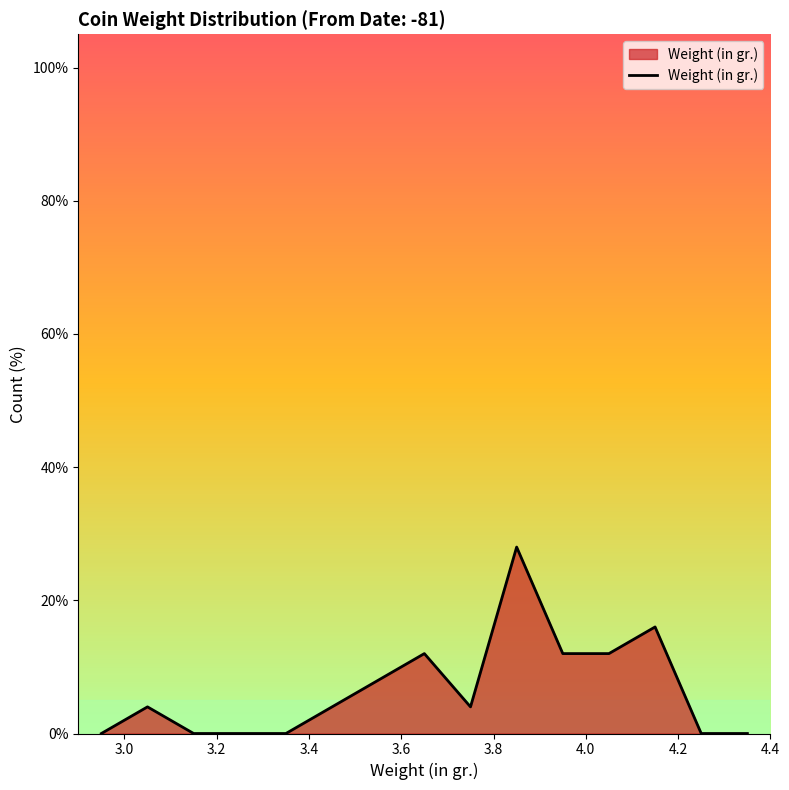

Count the number of data series in this chart.

1